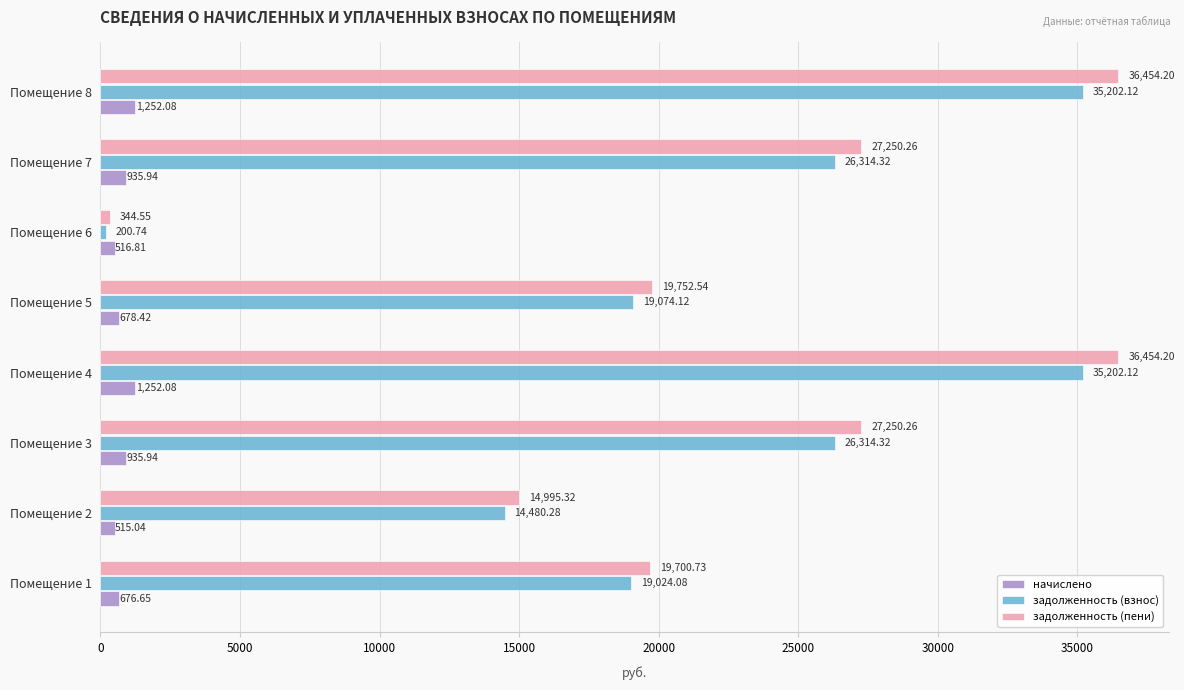

At which label does задолженность (пени) reach its minimum?

Помещение 6